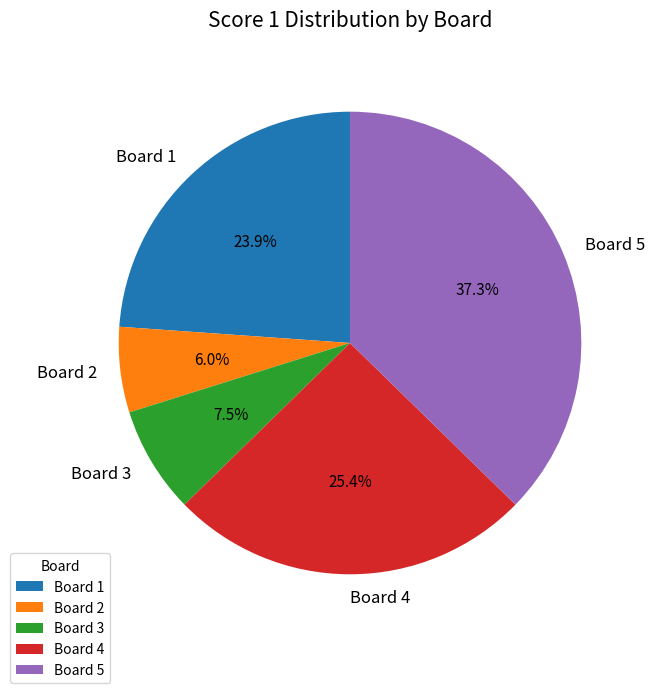

How much of the chart is everything except Board 2?

94.0%